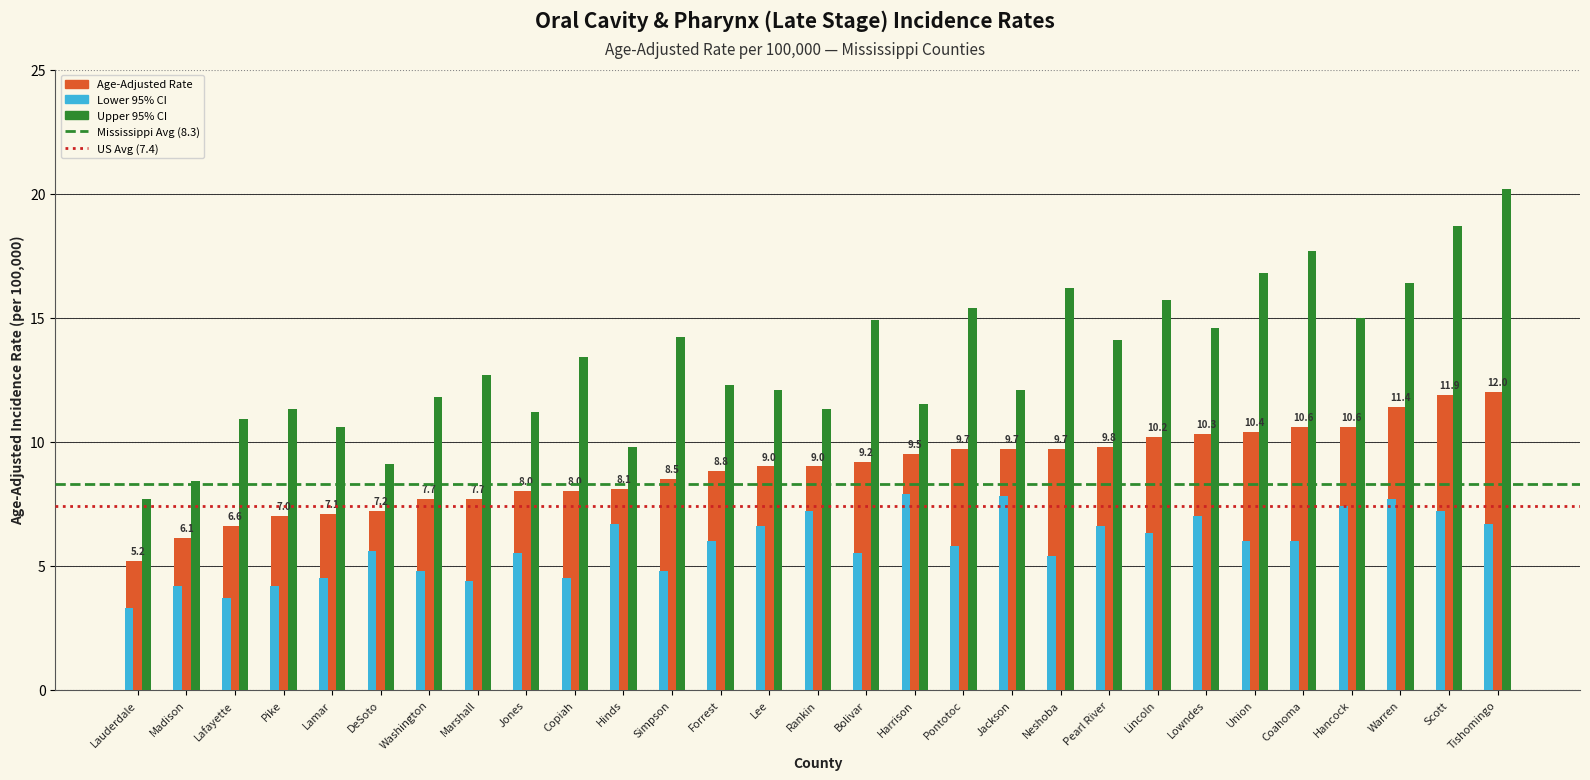

At Marshall, list the series in order from smallest to largest.

Lower 95% CI, Age-Adjusted Rate, Upper 95% CI